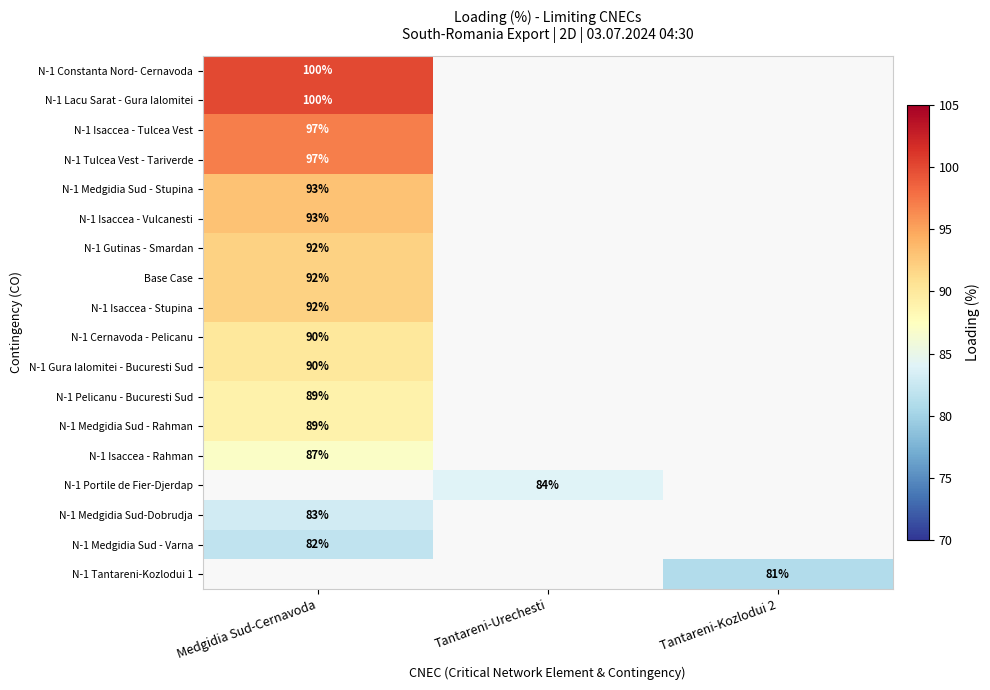

True or false: N-1 Medgidia Sud - Rahman has a value of 149 at Medgidia Sud-Cernavoda.

False